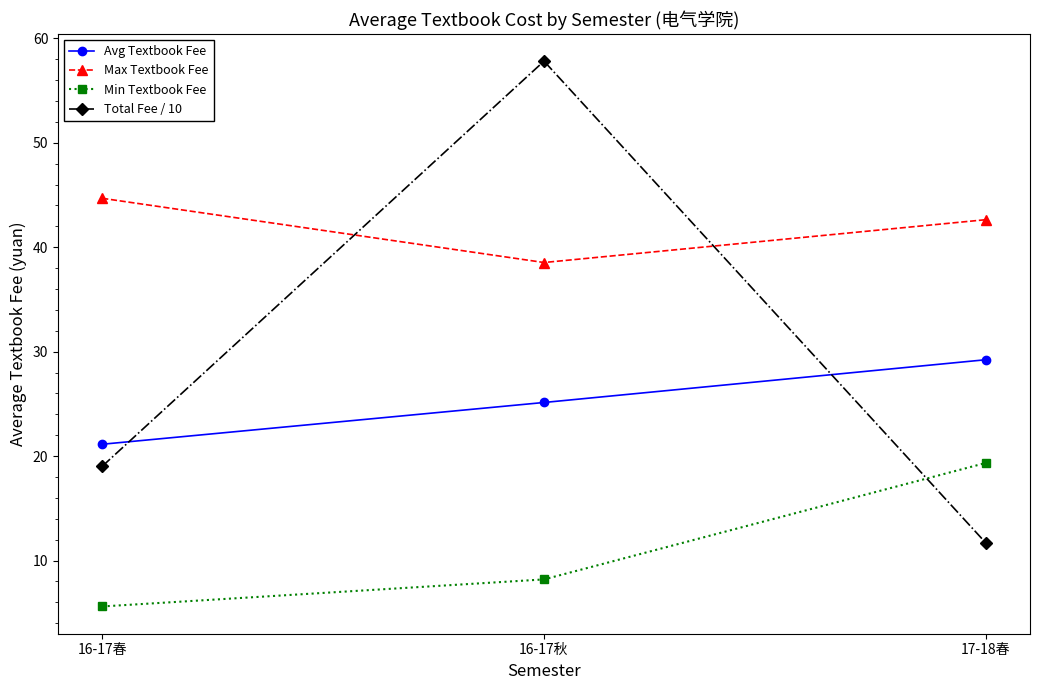

Reading left to right, what are all the values shown in this chart?

Avg Textbook Fee: 16-17春=21.1	16-17秋=25.1	17-18春=29.2
Max Textbook Fee: 16-17春=44.7	16-17秋=38.5	17-18春=42.6
Min Textbook Fee: 16-17春=5.6	16-17秋=8.2	17-18春=19.4
Total Fee / 10: 16-17春=19.0	16-17秋=57.8	17-18春=11.7